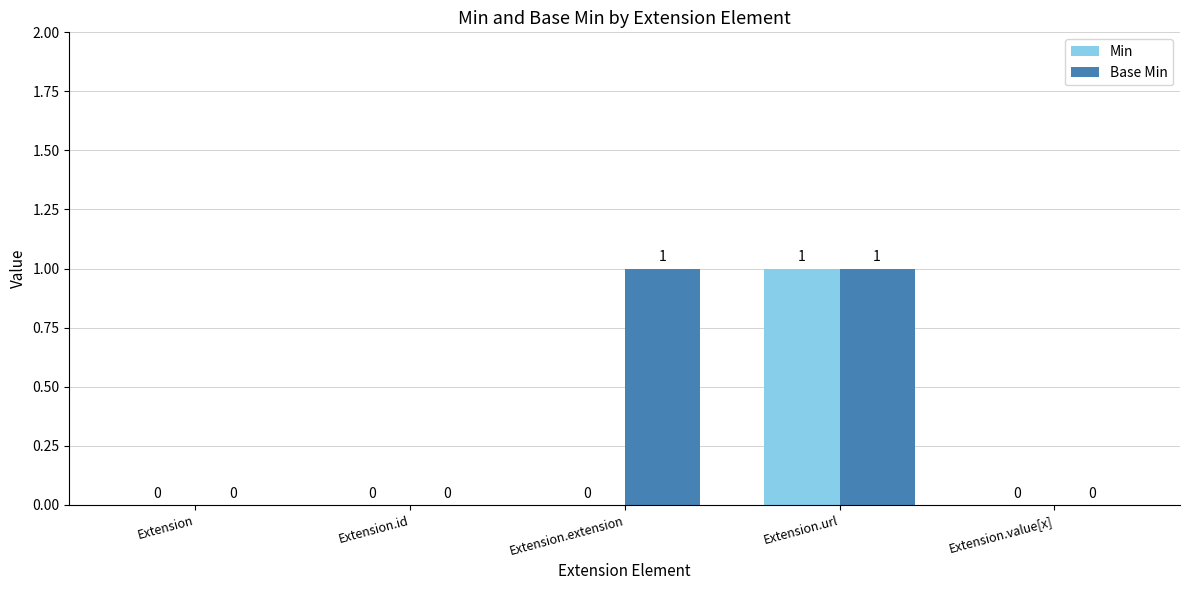

How many Min values are between 0 and 1?

5